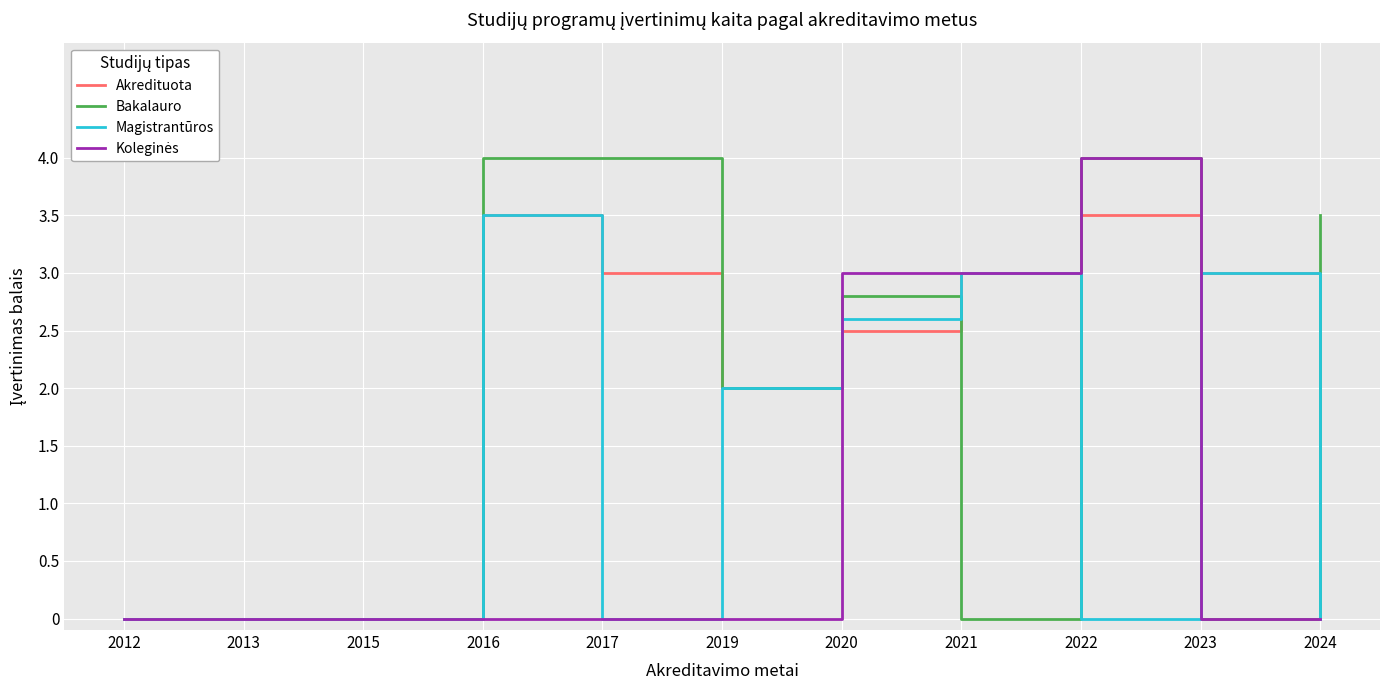

What is the maximum value shown in the chart?

4.0